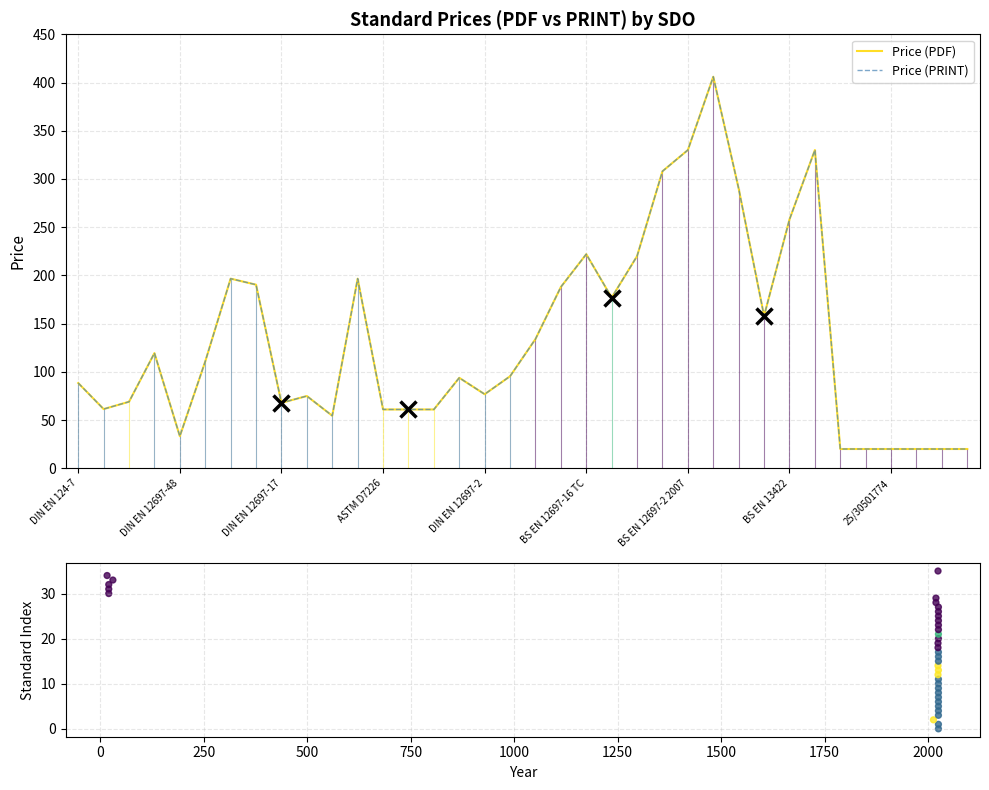

Which series has the largest total across all categories?

Price (PDF)